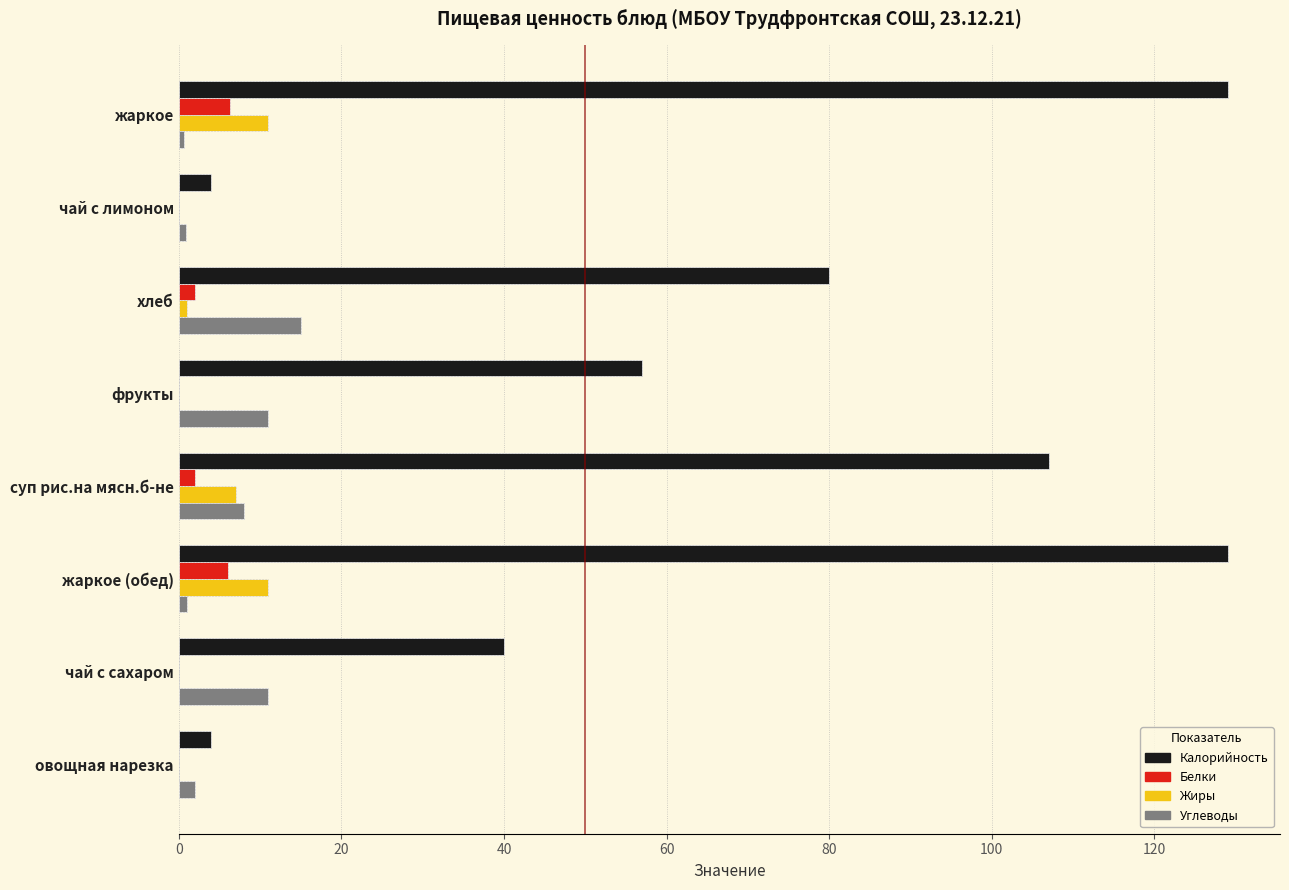

True or false: Углеводы has a value of 1.6 at чай с лимоном.

False